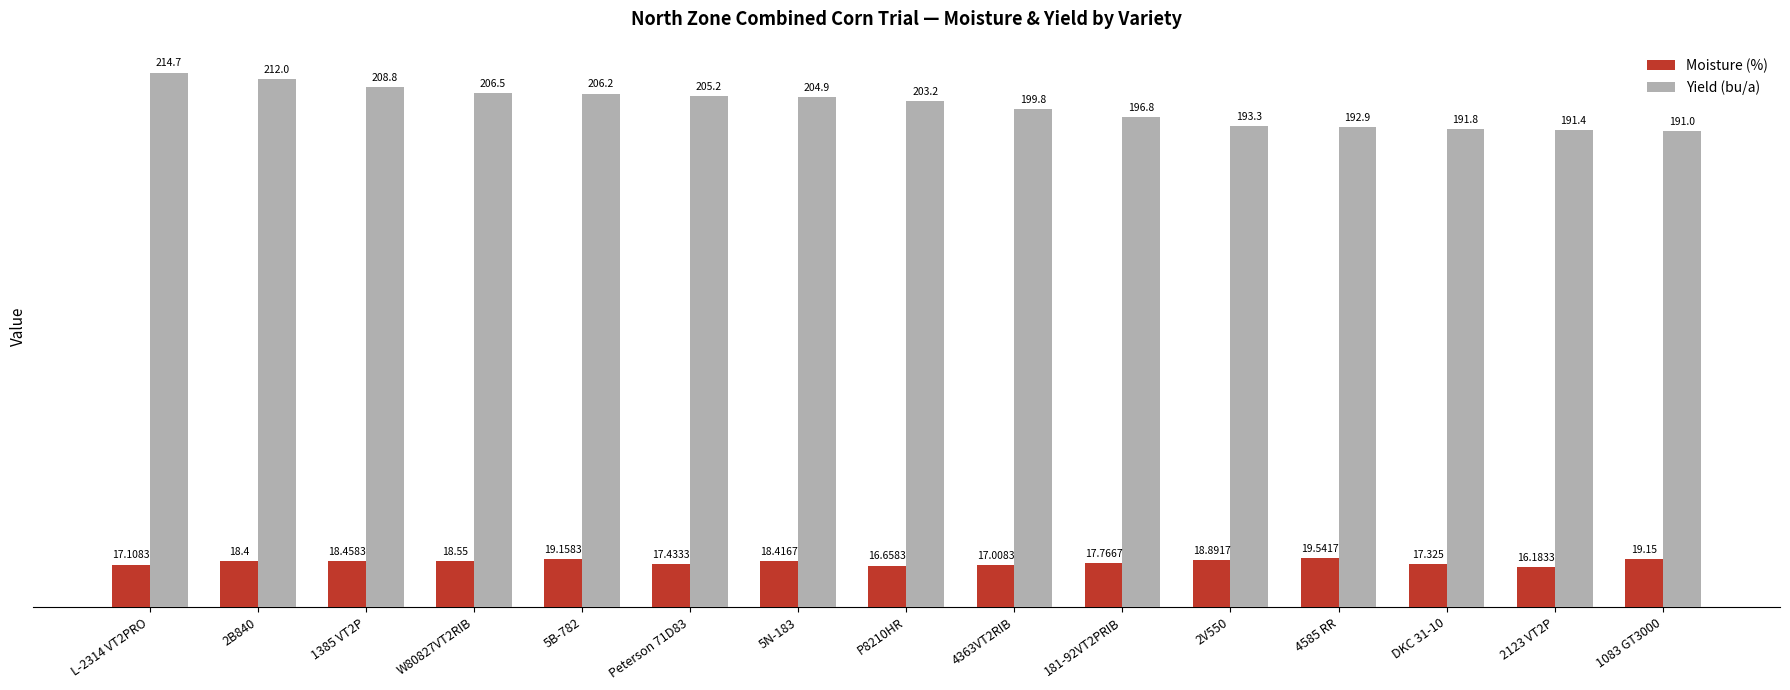

What is the label of the 4th bar from the left?

W80827VT2RIB